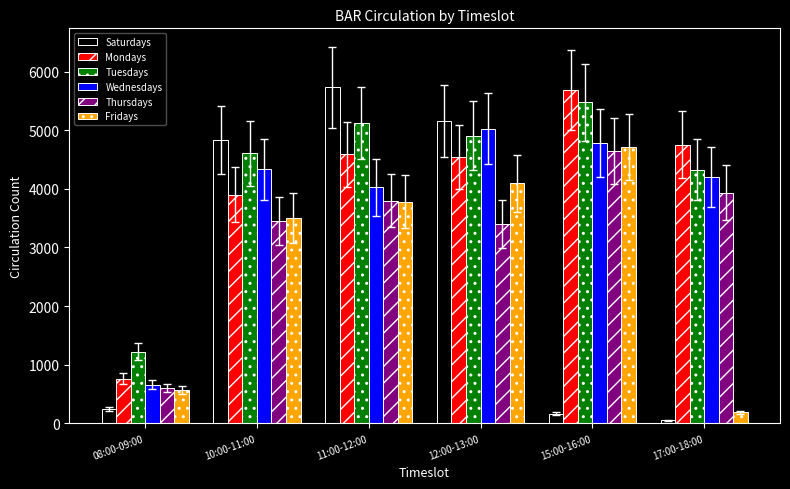

Is it true that Thursdays equals 2589 at 15:00-16:00?

False